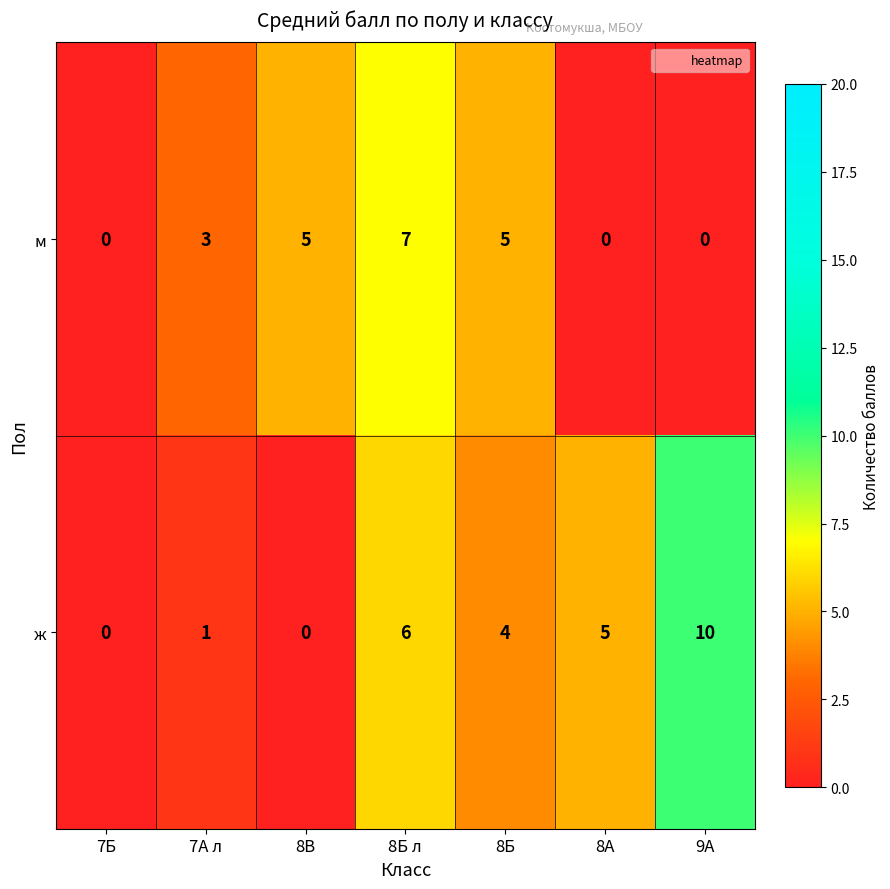

Which series changed the most between 7А л and 8Б л?

ж